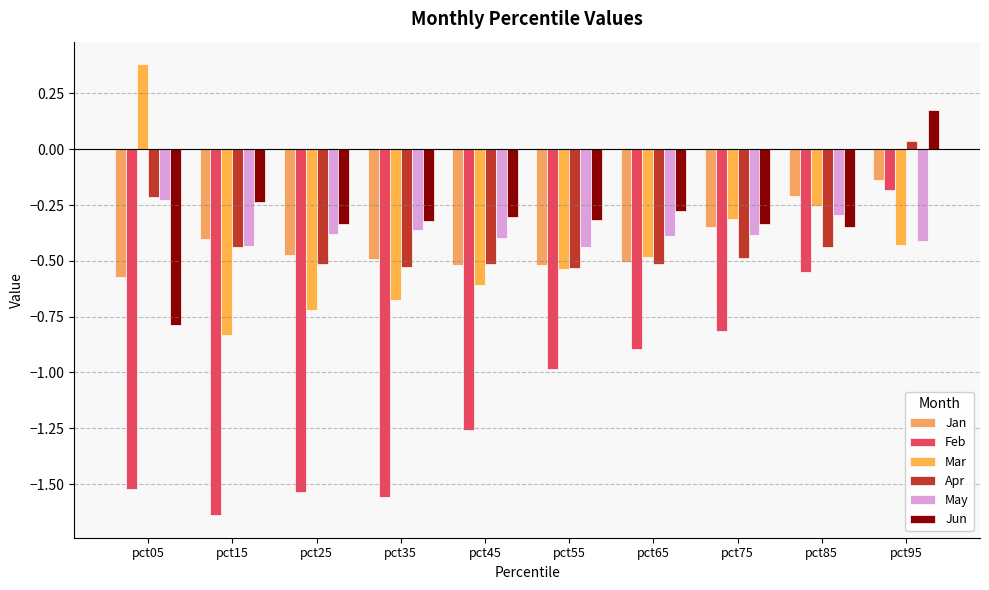

What is the approximate value of Mar at pct35?

-0.7